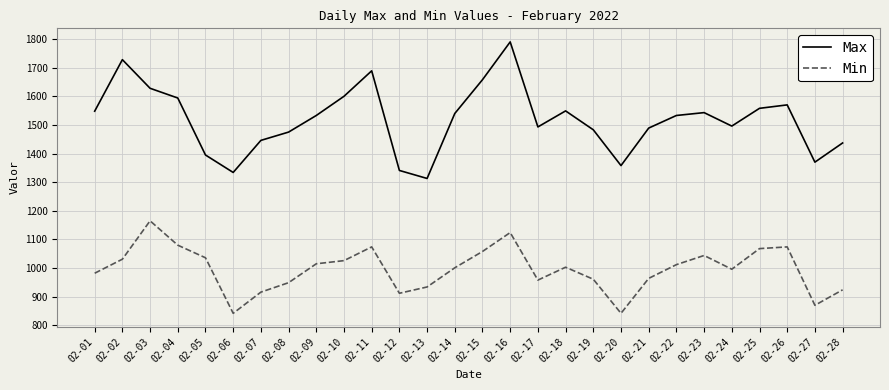

Which series has the largest range (max minus min)?

Max